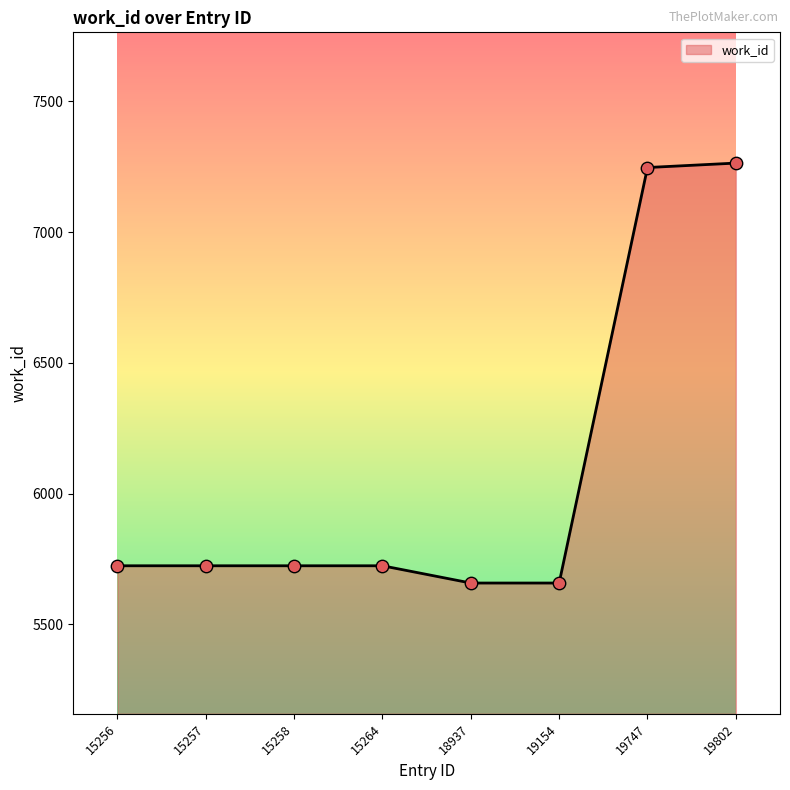

Between 19747 and 18937, which is larger?

19747